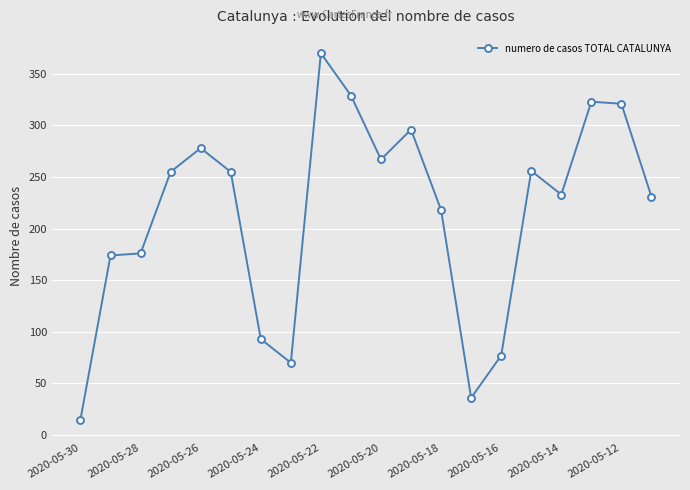

True or false: there are more than 1 points higher than both neighbors.

True